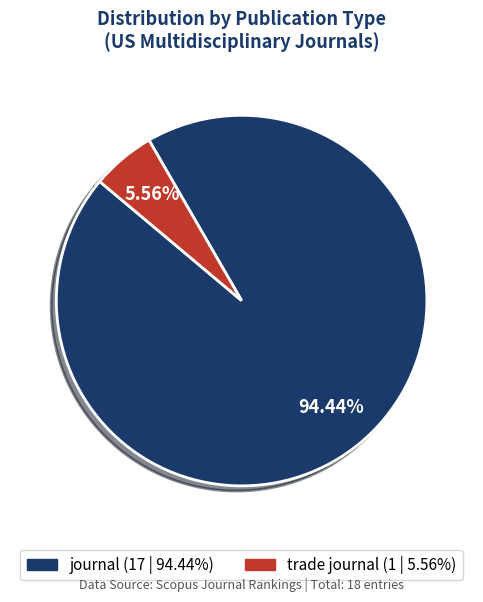

Which category has the smallest portion of the pie?

trade journal